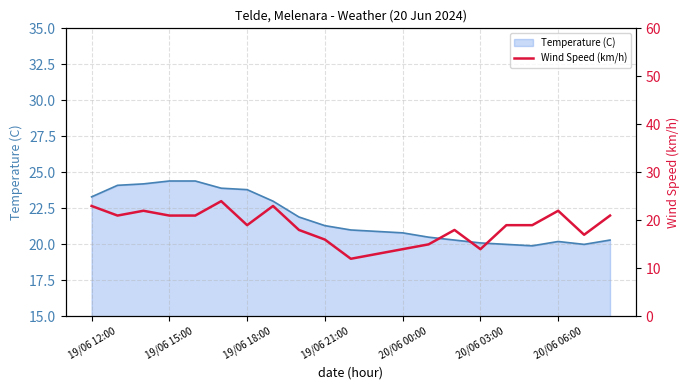

What is the lowest value of the Temperature (C) series?

19.9